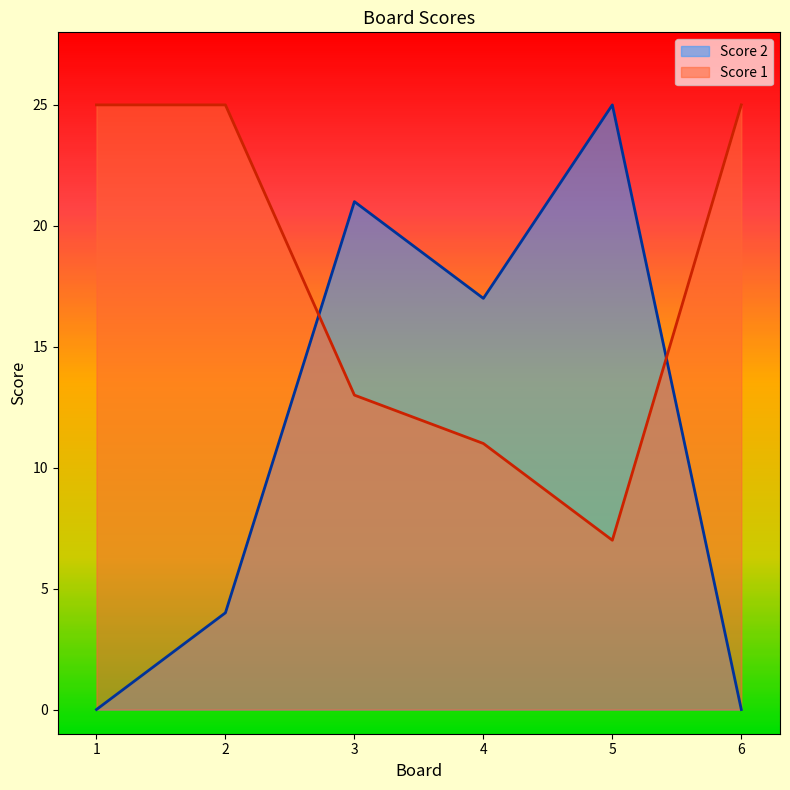

What is the total value across all series at 5?

32